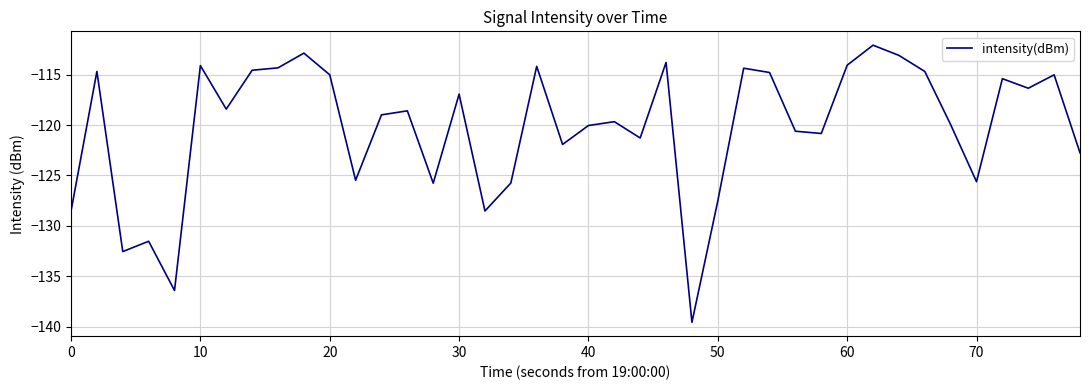

What is the smallest value displayed?

-139.6